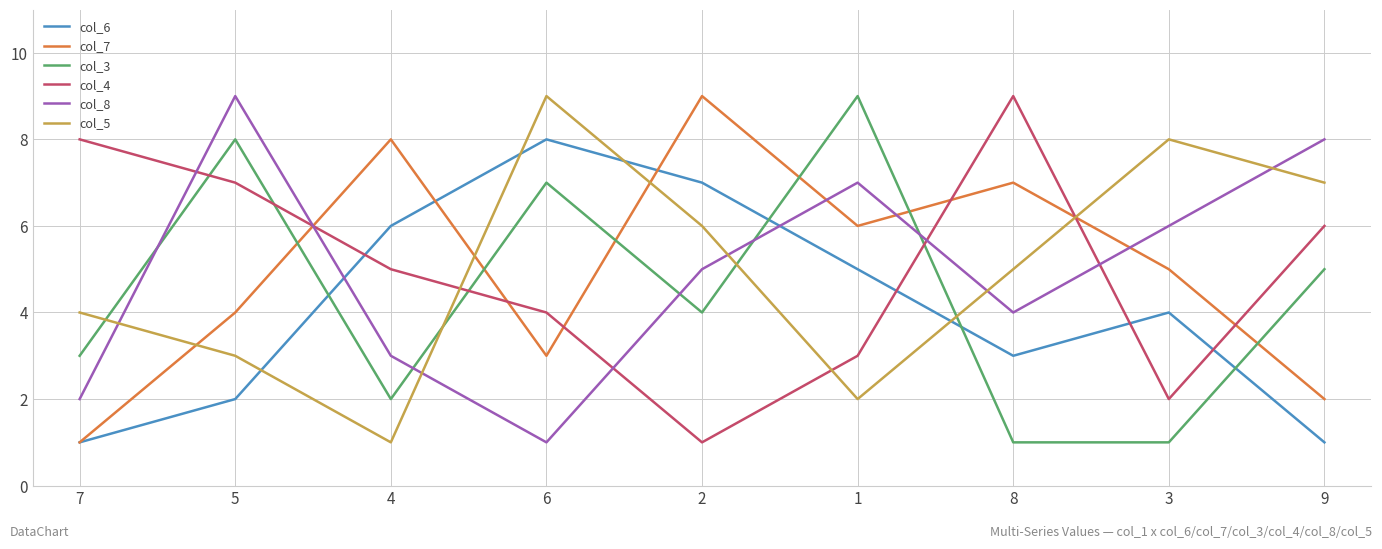

True or false: col_8 has a value of 8 at 9.

True